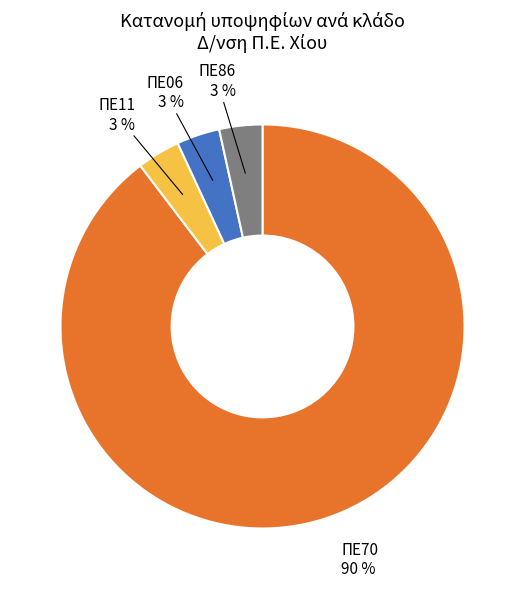

To the nearest percent, what is the average slice percentage?

25%